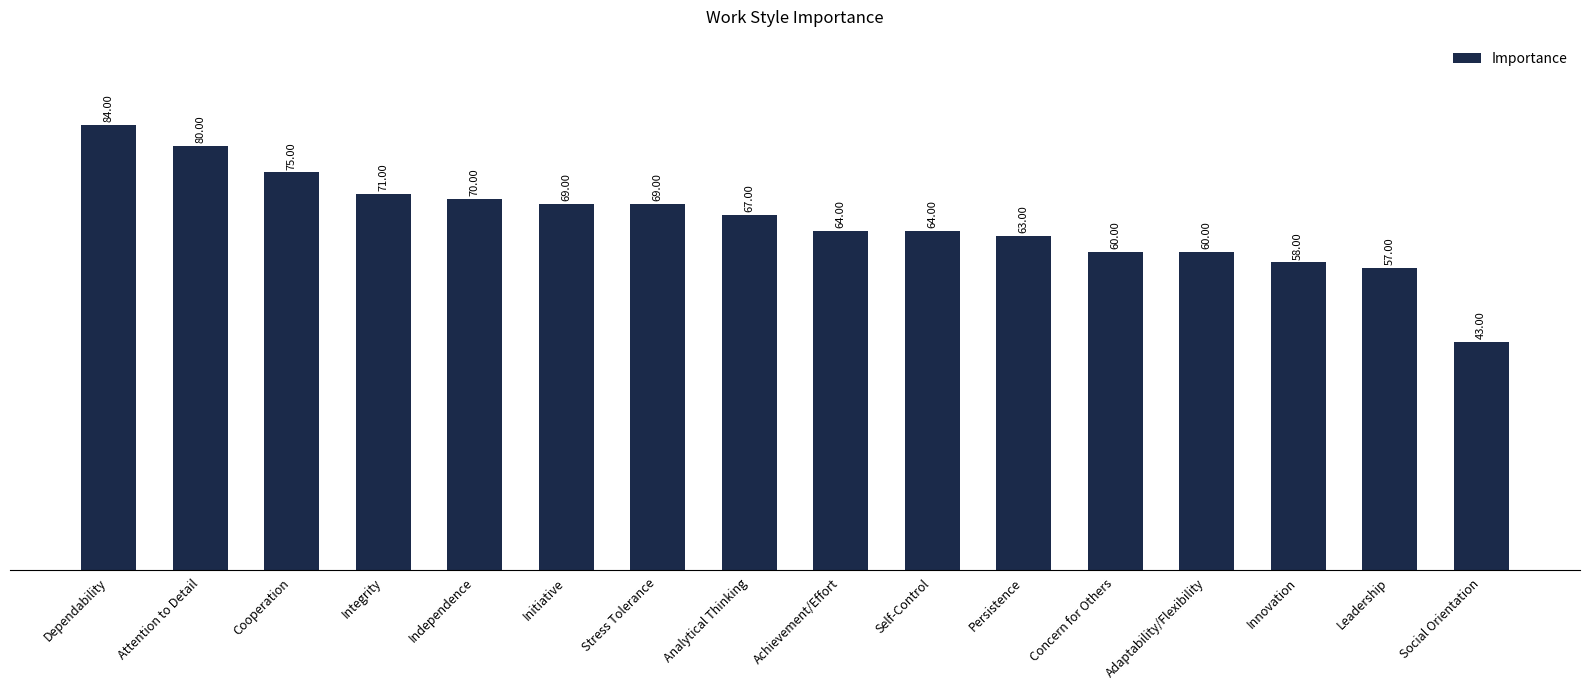

What is the label of the 13th bar from the right?

Integrity